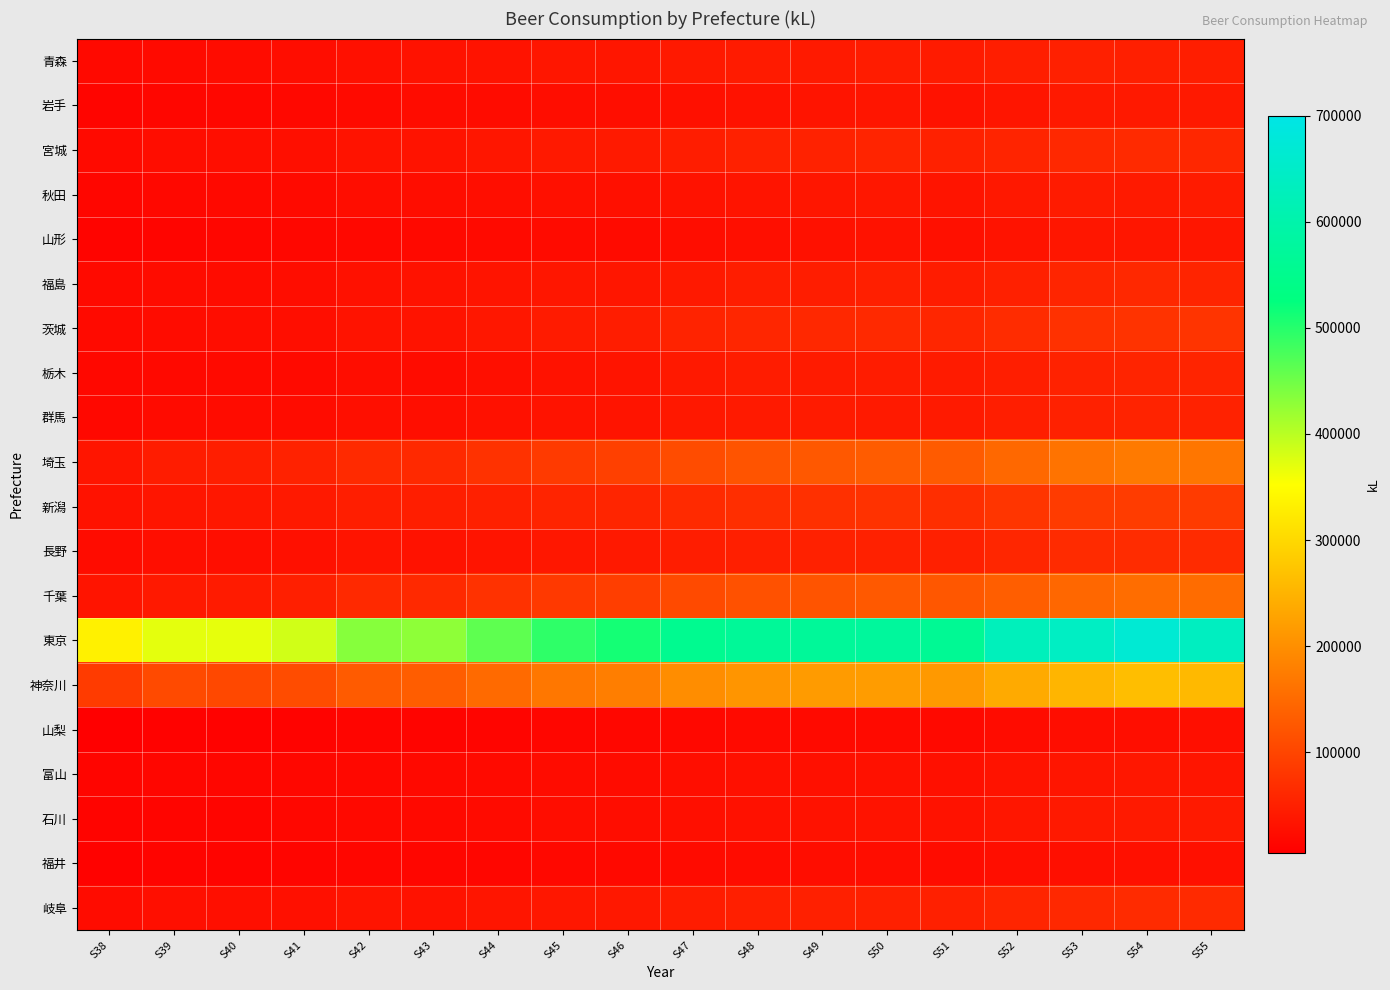

Rank the series by their maximum value, from highest to lowest.

東京, 神奈川, 埼玉, 千葉, 新潟, 茨城, 長野, 岐阜, 宮城, 福島, 栃木, 群馬, 青森, 秋田, 石川, 岩手, 富山, 山形, 福井, 山梨